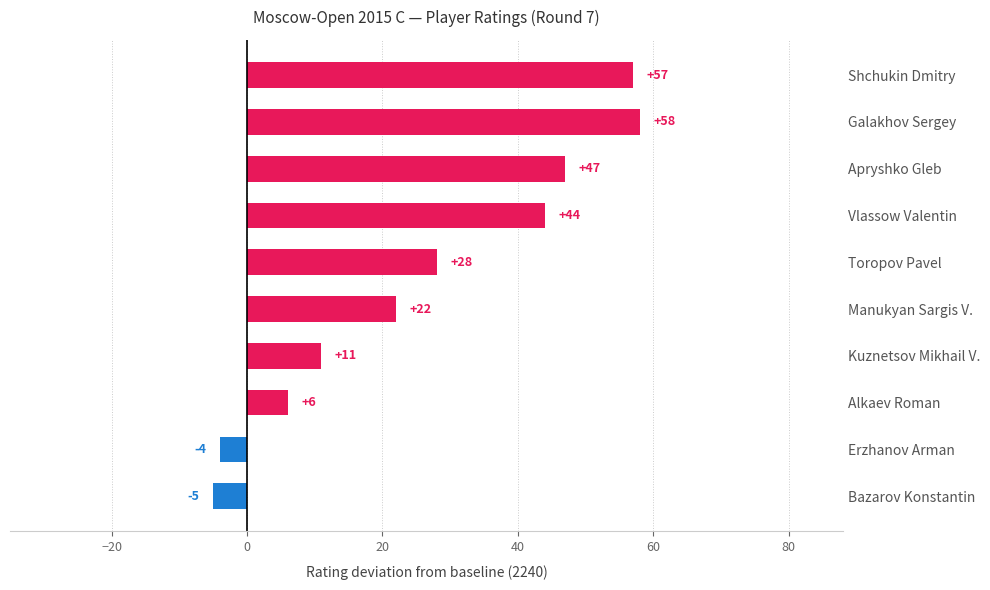

Does the chart contain stacked bars?

No